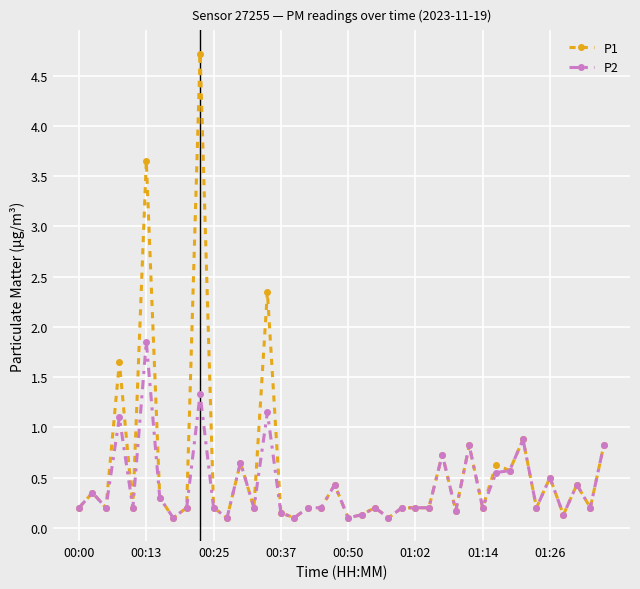

Rank the series by their maximum value, from lowest to highest.

P2, P1